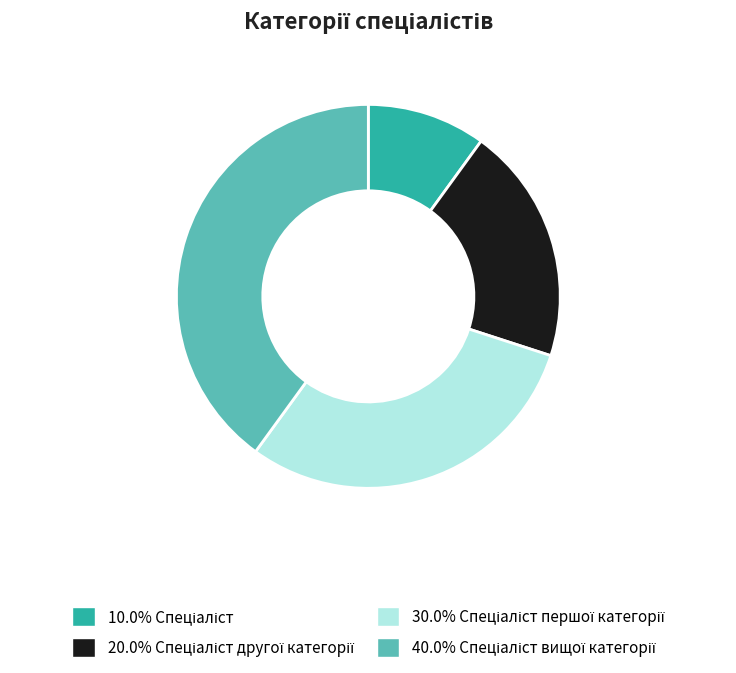

How many slices are in this pie chart?

4